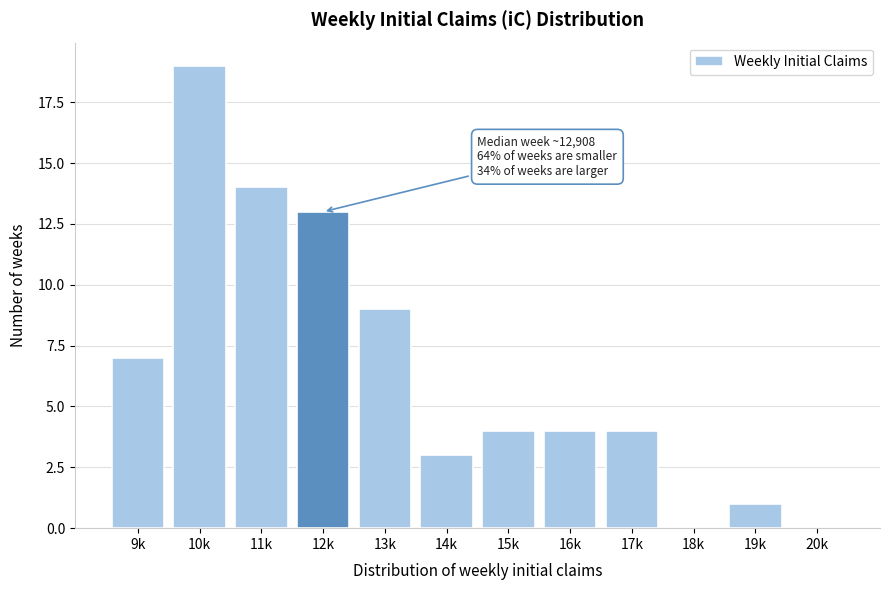

Reading left to right, transcribe all the data shown in this chart.

9k=7	10k=19	11k=14	12k=13	13k=9	14k=3	15k=4	16k=4	17k=4	18k=0	19k=1	20k=0